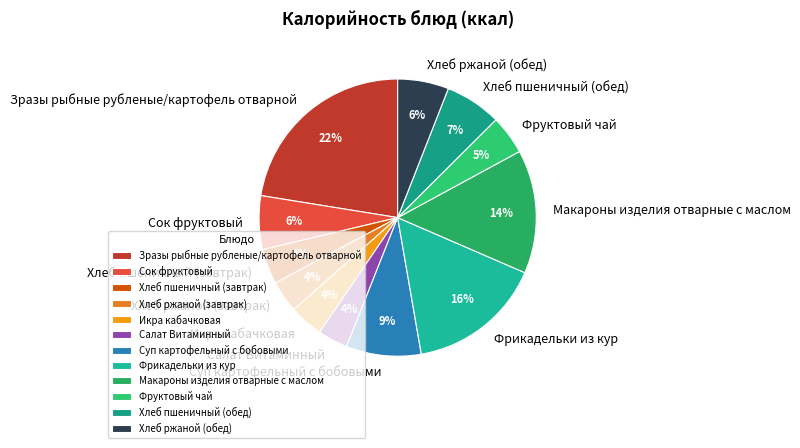

Is the sum of Хлеб пшеничный (обед) and Макароны изделия отварные с маслом greater than half?

No